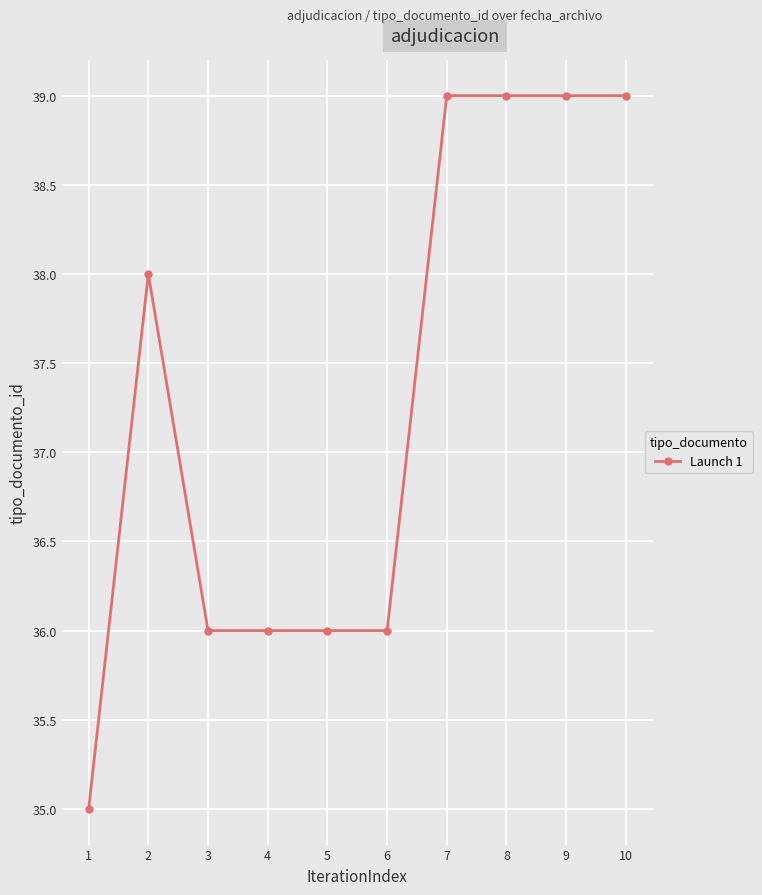

Is this an area chart (filled region under the line)?

No